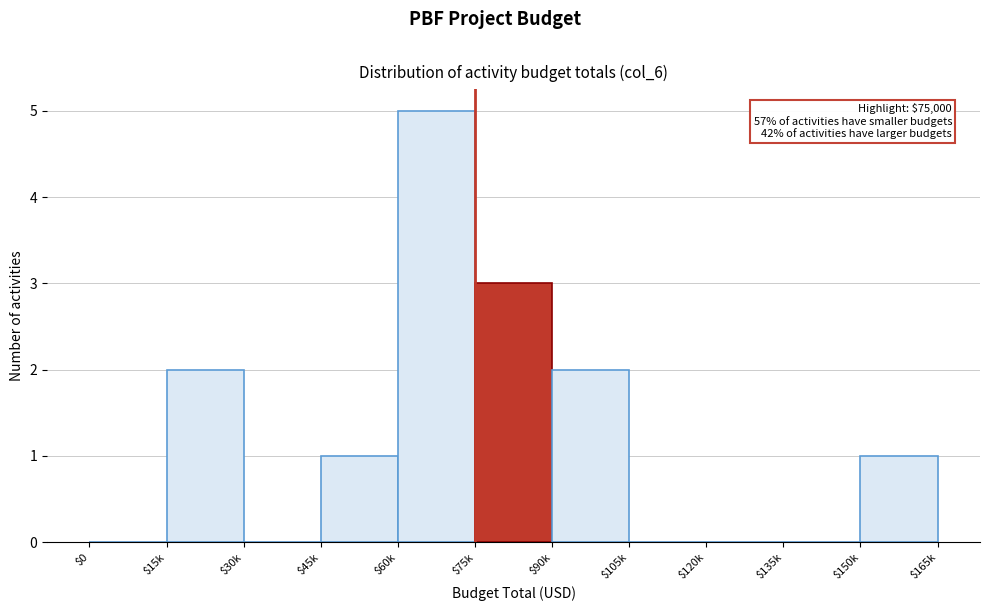

What is the sum of all values?

14